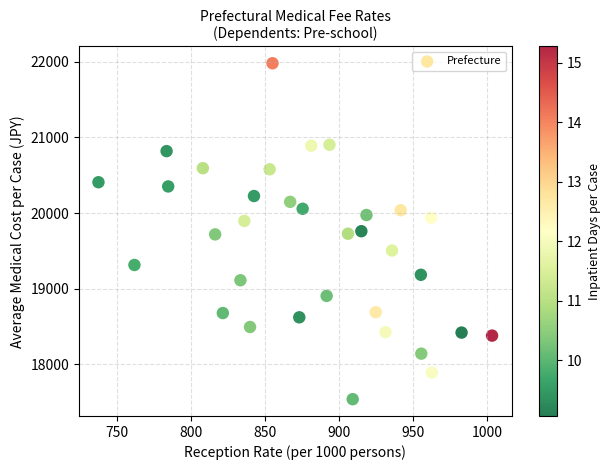

What is the range of X values (max minus min)?

265.9